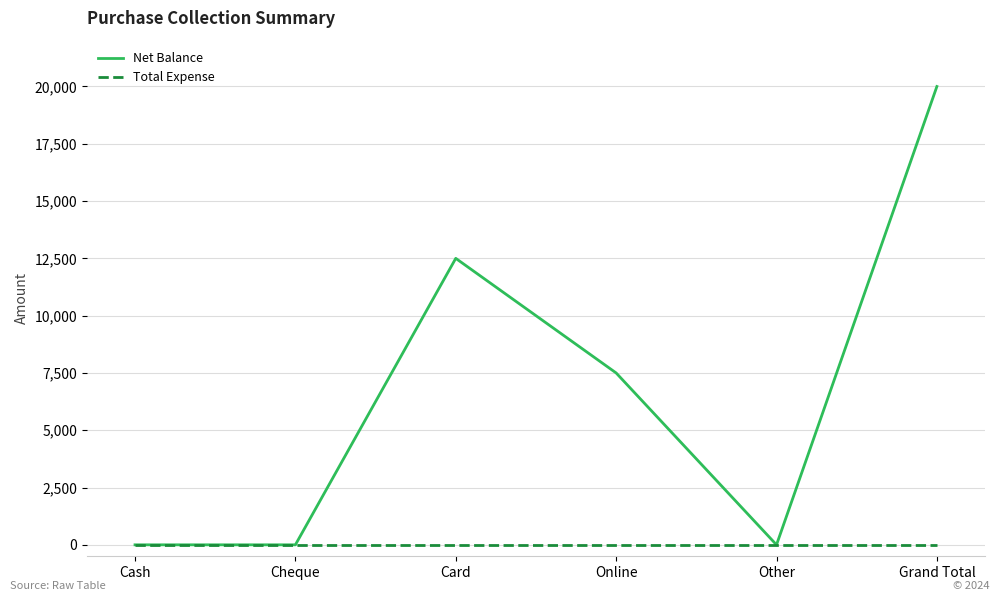

What is the total value across all series at Grand Total?

20000